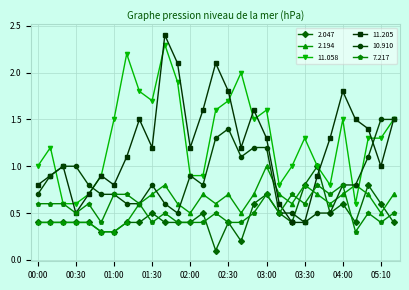

Reading right to left, list all the values displayed in this chart.

2.047: 0.4	0.6	0.8	0.4	0.6	0.5	1.0	0.8	0.4	0.5	0.7	0.6	0.2	0.4	0.1	0.5	0.4	0.4	0.4	0.5	0.4	0.4	0.3	0.3	0.4	0.4	0.4	0.4	0.4
2.194: 0.7	0.5	0.7	0.8	0.7	0.6	0.7	0.8	0.6	0.7	1.0	0.7	0.5	0.7	0.6	0.7	0.5	0.6	0.8	0.7	0.6	0.4	0.3	0.3	0.4	0.4	0.4	0.4	0.4
11.058: 1.5	1.3	1.3	0.6	1.5	0.8	1.0	1.3	1.0	0.8	1.6	1.5	2.0	1.7	1.6	0.9	0.9	1.9	2.3	1.7	1.8	2.2	1.5	0.9	0.7	0.6	0.6	1.2	1.0
11.205: 1.5	1.0	1.4	1.5	1.8	1.3	0.9	0.4	0.4	0.6	1.3	1.6	1.2	1.8	2.1	1.6	1.2	2.1	2.4	1.2	1.5	1.1	0.8	0.9	0.7	0.5	1.0	0.9	0.8
10.910: 1.5	1.5	1.1	0.8	0.8	0.5	0.5	0.4	0.5	0.5	1.2	1.2	1.1	1.4	1.3	0.8	0.9	0.5	0.6	0.8	0.6	0.6	0.7	0.7	0.8	1.0	1.0	0.9	0.7
7.217: 0.5	0.4	0.5	0.3	0.8	0.7	0.8	0.6	0.7	0.5	0.7	0.5	0.4	0.4	0.5	0.4	0.4	0.4	0.5	0.4	0.6	0.7	0.7	0.4	0.6	0.5	0.6	0.6	0.6